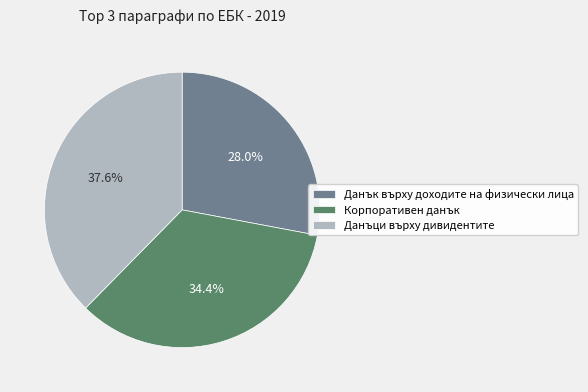

To the nearest percent, what is the combined percentage of Данъци върху дивидентите and Корпоративен данък?

72%